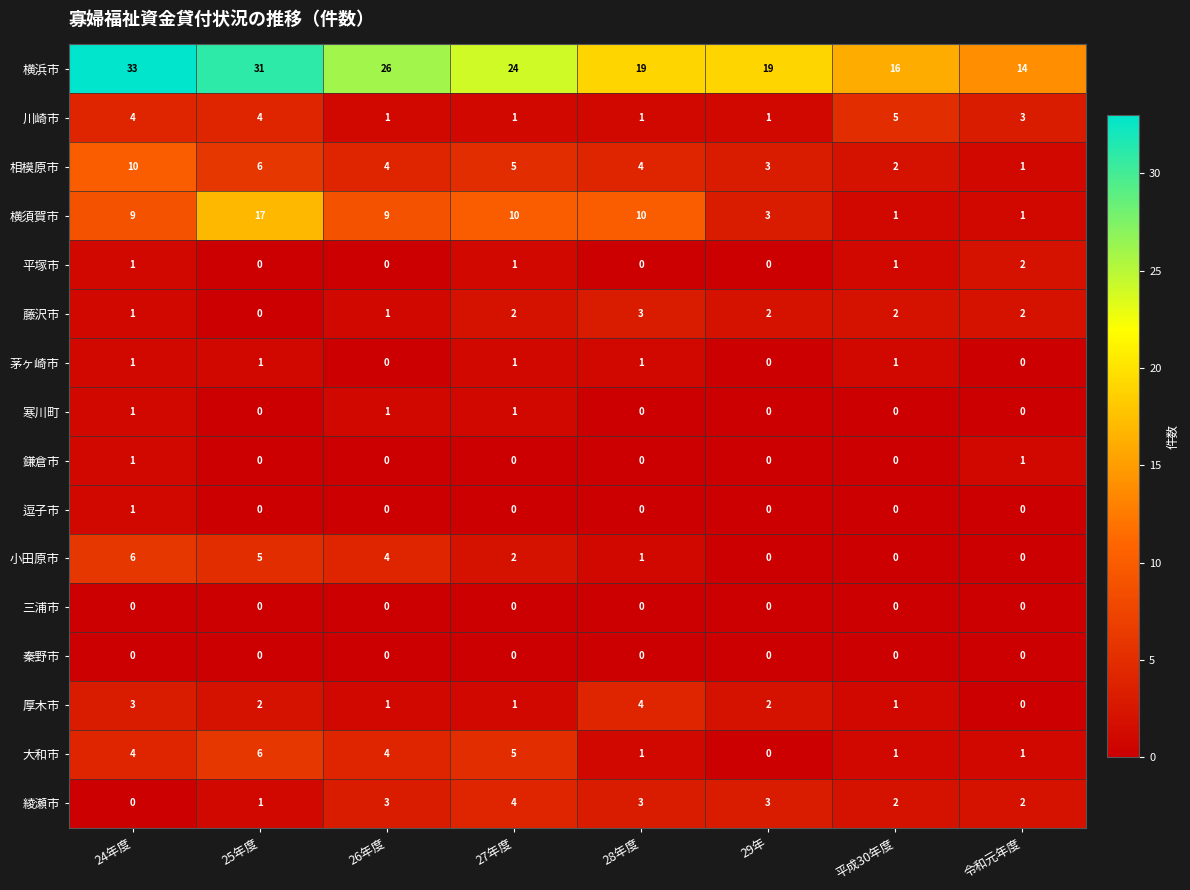

Which series has the largest total across all categories?

横浜市